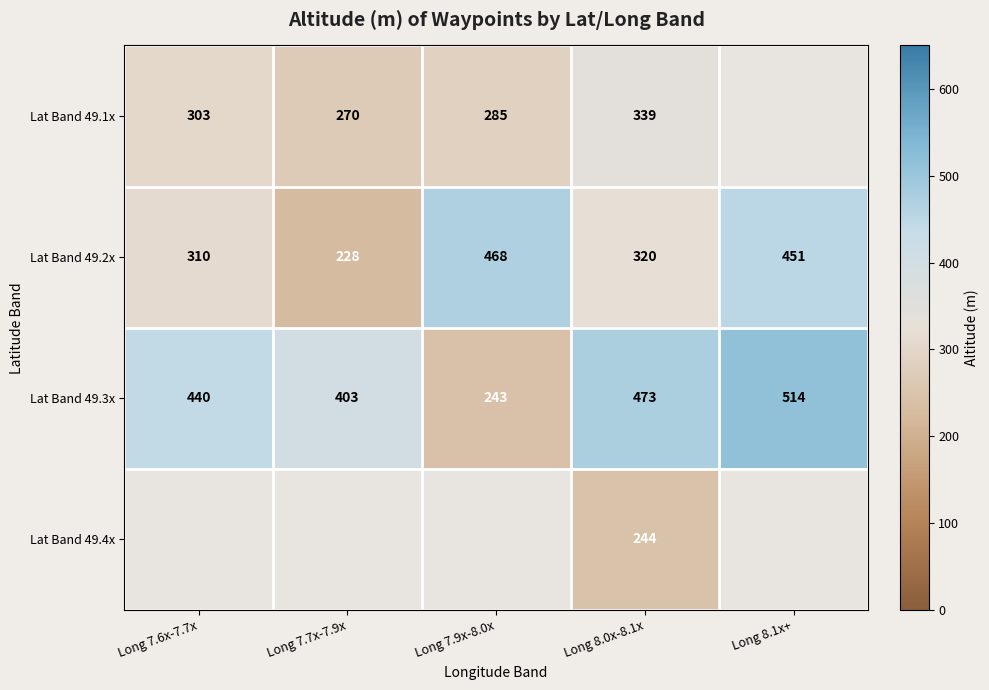

Rank the series at Long 8.0x-8.1x from lowest to highest value.

Lat Band 49.4x, Lat Band 49.2x, Lat Band 49.1x, Lat Band 49.3x